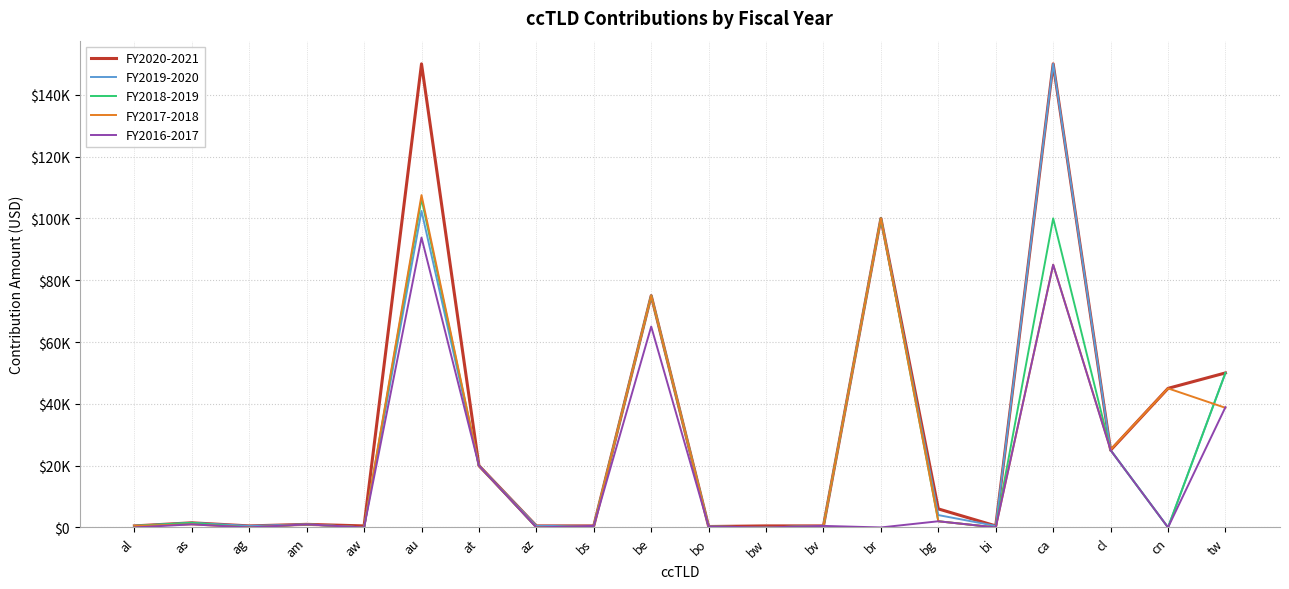

Reading left to right, what are all the values shown in this chart?

FY2020-2021: al=500.0	as=1500.0	ag=500.0	am=1000.0	aw=500.0	au=150000.0	at=20000.0	az=500.0	bs=500.0	be=75000.0	bo=300.0	bw=500.0	bv=500.0	br=100000.0	bg=6000.0	bi=500.0	ca=150000.0	cl=25000.0	cn=45000.0	tw=50000.0
FY2019-2020: al=500.0	as=1500.0	ag=500.0	am=1000.0	aw=0.0	au=102394.5	at=20000.0	az=500.0	bs=500.0	be=75000.0	bo=300.0	bw=0.0	bv=500.0	br=100000.0	bg=4000.0	bi=500.0	ca=150000.0	cl=25020.0	cn=0.0	tw=50000.0
FY2018-2019: al=500.0	as=1500.0	ag=0.0	am=1000.0	aw=0.0	au=106316.1	at=20000.0	az=0.0	bs=500.0	be=75000.0	bo=300.0	bw=0.0	bv=500.0	br=100000.0	bg=2000.0	bi=0.0	ca=100000.0	cl=25020.0	cn=0.0	tw=50000.0
FY2017-2018: al=500.0	as=1000.0	ag=0.0	am=1000.0	aw=0.0	au=107528.8	at=20000.0	az=0.0	bs=500.0	be=75000.0	bo=300.0	bw=0.0	bv=500.0	br=100000.0	bg=2000.0	bi=0.0	ca=85000.0	cl=25150.0	cn=45000.0	tw=38707.0
FY2016-2017: al=0.0	as=1000.0	ag=0.0	am=1000.0	aw=0.0	au=93793.8	at=20000.0	az=0.0	bs=500.0	be=65000.0	bo=300.0	bw=0.0	bv=500.0	br=0.0	bg=2000.0	bi=0.0	ca=85000.0	cl=25000.0	cn=0.0	tw=38921.1